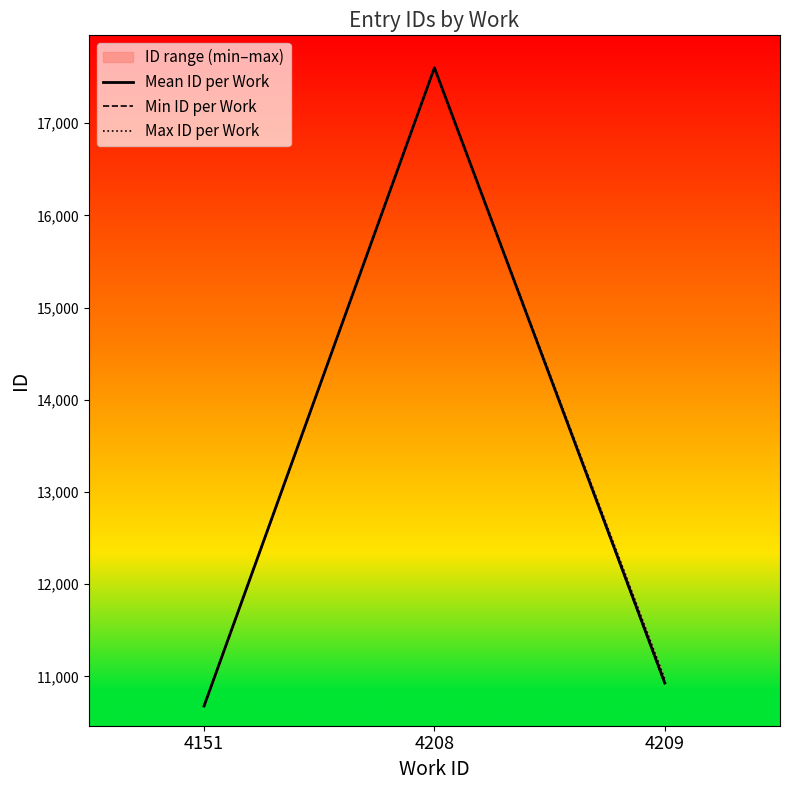

At which label does Max ID per Work reach its peak?

4208